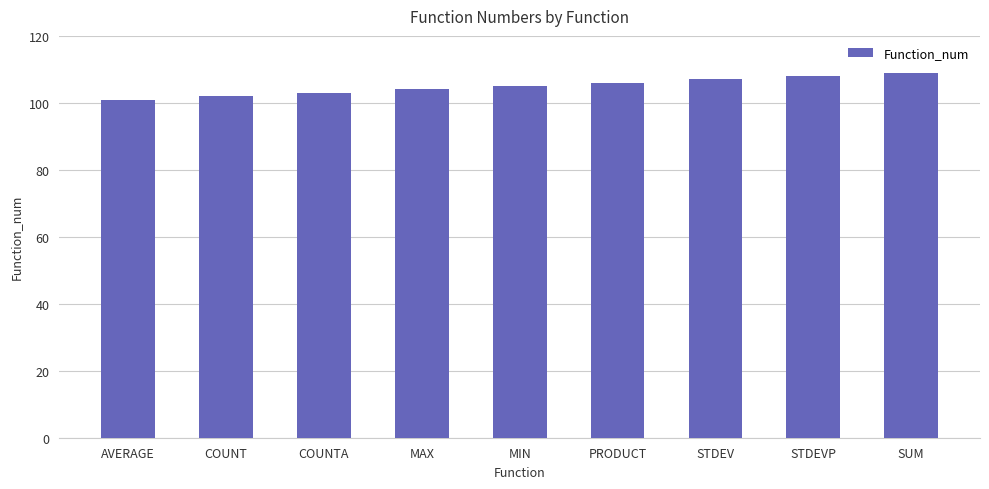

What is the minimum value shown in the chart?

101